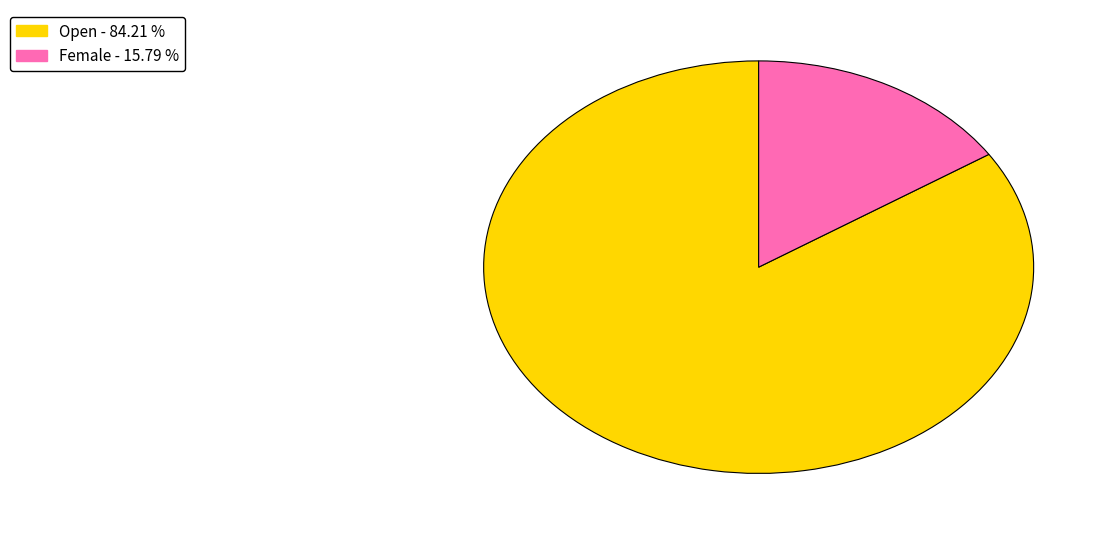

Rank the categories by value from lowest to highest.

Female, Open